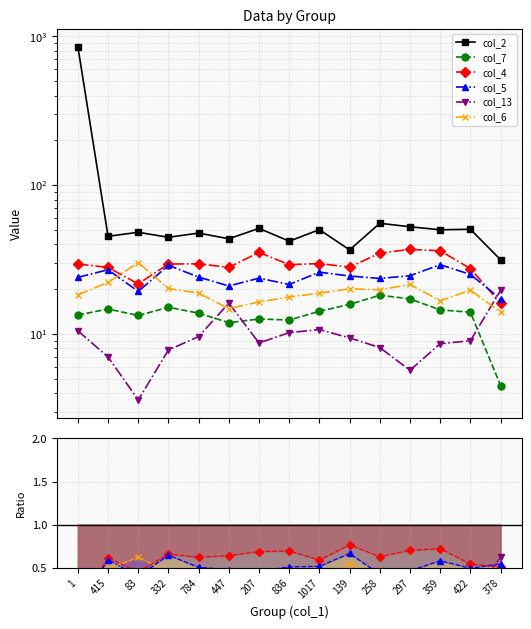

What is the minimum value shown in the chart?

3.6